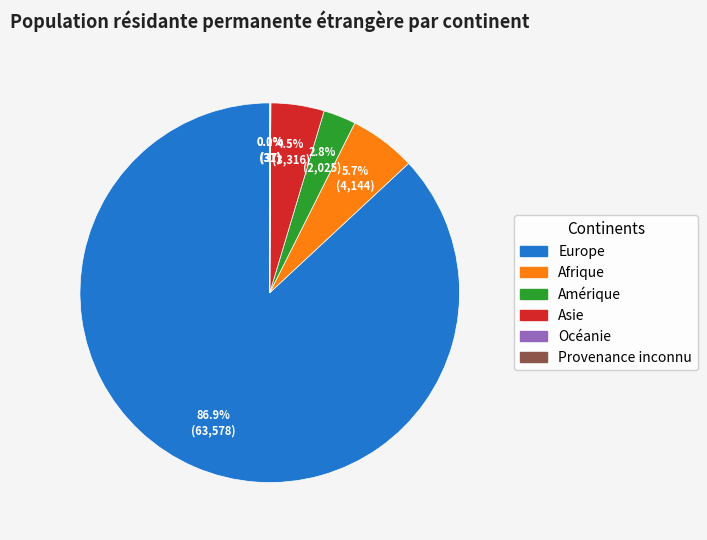

Is there a majority slice in this chart?

Yes